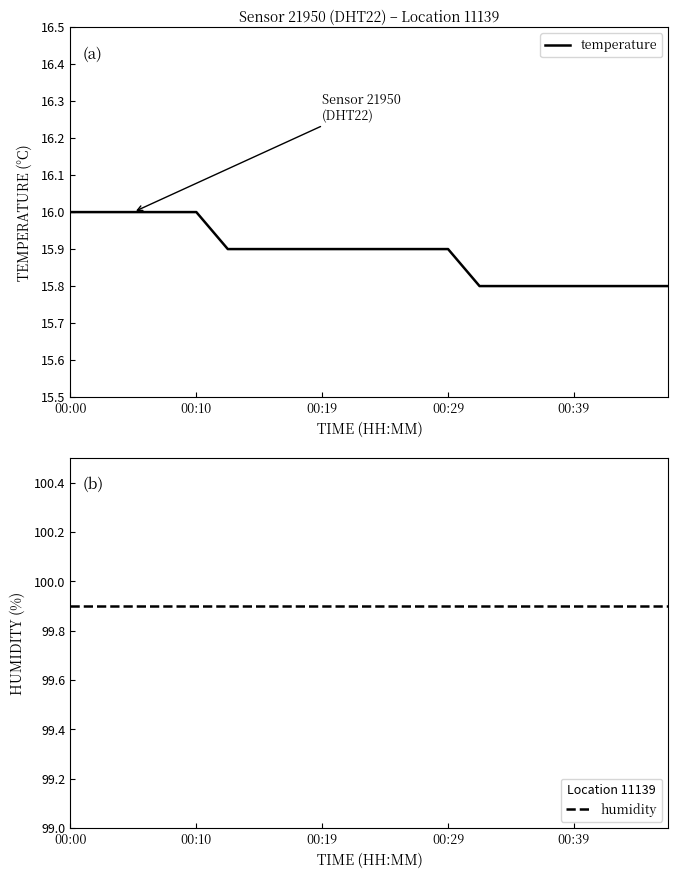

Rank the series by their average value, from highest to lowest.

humidity, temperature